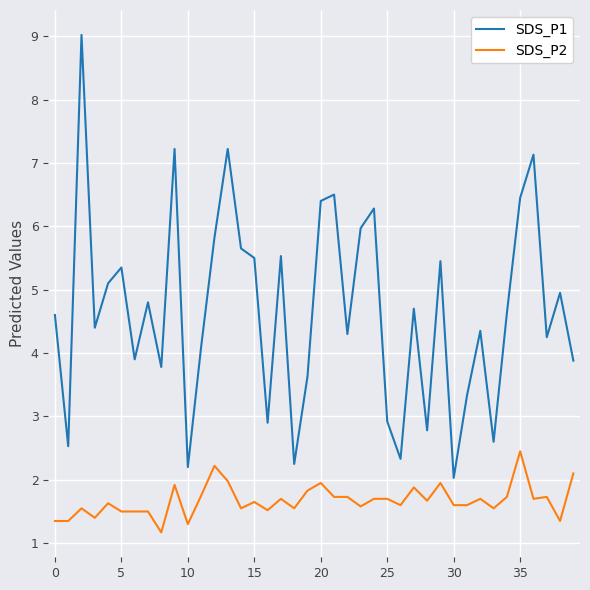

List the series in order of their overall mean, highest first.

SDS_P1, SDS_P2